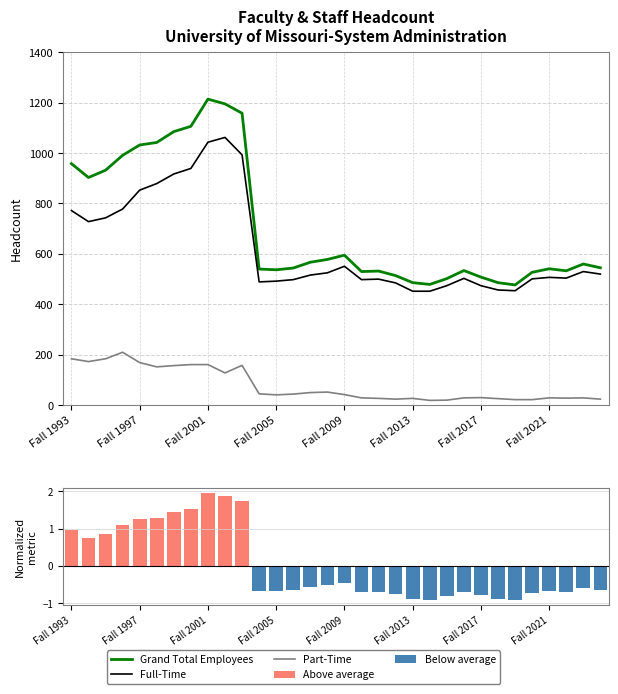

Reading left to right, what are all the values shown in this chart?

Grand Total Employees: Fall 1993=958	Fall 1994=903	Fall 1995=932	Fall 1996=991	Fall 1997=1032	Fall 1998=1042	Fall 1999=1085	Fall 2000=1106	Fall 2001=1214	Fall 2002=1195	Fall 2003=1158	Fall 2004=540	Fall 2005=537	Fall 2006=544	Fall 2007=567	Fall 2008=578	Fall 2009=595	Fall 2010=530	Fall 2011=532	Fall 2012=514	Fall 2013=486	Fall 2014=479	Fall 2015=502	Fall 2016=534	Fall 2017=508	Fall 2018=486	Fall 2019=477	Fall 2020=527	Fall 2021=541	Fall 2022=533	Fall 2023=560	Fall 2024=545
Full-Time: Fall 1993=772	Fall 1994=728	Fall 1995=743	Fall 1996=778	Fall 1997=853	Fall 1998=879	Fall 1999=917	Fall 2000=939	Fall 2001=1043	Fall 2002=1062	Fall 2003=993	Fall 2004=489	Fall 2005=492	Fall 2006=498	Fall 2007=516	Fall 2008=525	Fall 2009=551	Fall 2010=498	Fall 2011=500	Fall 2012=485	Fall 2013=452	Fall 2014=452	Fall 2015=474	Fall 2016=503	Fall 2017=474	Fall 2018=457	Fall 2019=454	Fall 2020=501	Fall 2021=507	Fall 2022=504	Fall 2023=530	Fall 2024=520
Part-Time: Fall 1993=184	Fall 1994=173	Fall 1995=184	Fall 1996=210	Fall 1997=169	Fall 1998=152	Fall 1999=157	Fall 2000=161	Fall 2001=161	Fall 2002=128	Fall 2003=158	Fall 2004=45	Fall 2005=41	Fall 2006=44	Fall 2007=50	Fall 2008=52	Fall 2009=42	Fall 2010=29	Fall 2011=27	Fall 2012=24	Fall 2013=27	Fall 2014=19	Fall 2015=20	Fall 2016=29	Fall 2017=30	Fall 2018=26	Fall 2019=22	Fall 2020=22	Fall 2021=29	Fall 2022=28	Fall 2023=29	Fall 2024=24